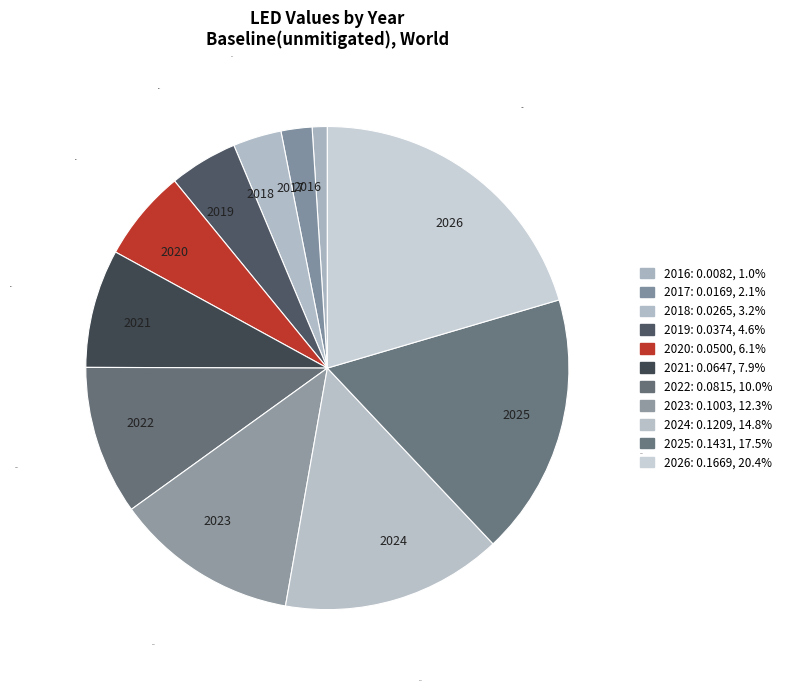

What portion of the pie excludes 2022?

90.0%